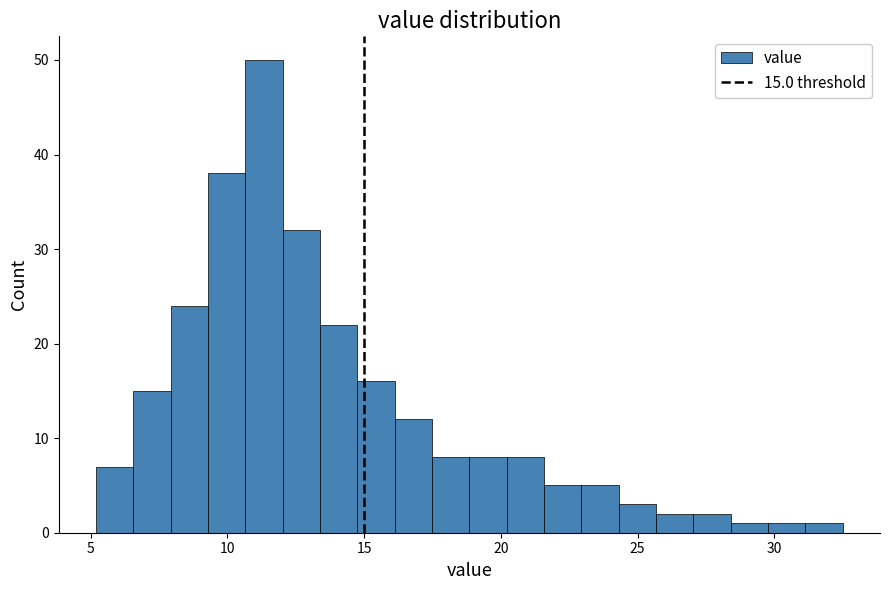

Read against the x-axis, roughly where is the centre of the tallest bar?

11.5